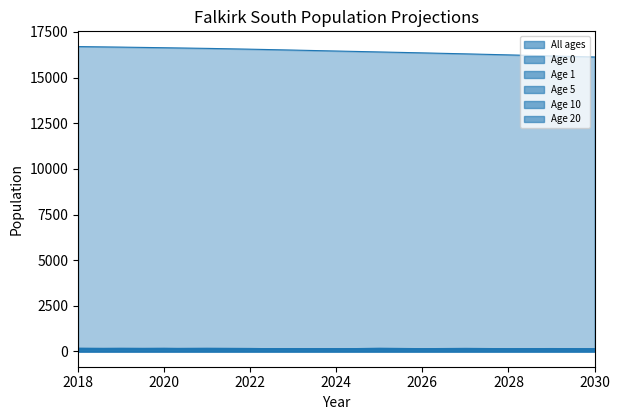

Reading right to left, list all the values displayed in this chart.

All ages: 16130.9	16186.3	16246.7	16303.1	16356.5	16407.3	16458.0	16509.5	16558.4	16602.3	16638.2	16672.0	16701.0
Age 0: 122.3	122.0	122.3	122.5	122.8	122.5	123.0	123.3	124.5	125.3	126.5	126.4	138.0
Age 1: 121.8	122.1	122.3	122.6	122.3	122.8	123.2	124.6	125.4	126.4	126.4	138.0	128.0
Age 5: 121.0	121.5	121.9	123.3	123.8	124.7	125.0	135.5	128.1	123.0	157.3	153.7	145.0
Age 10: 117.3	117.8	127.4	122.1	119.2	148.5	146.6	139.6	166.4	177.7	166.8	178.0	165.0
Age 20: 151.6	161.0	153.2	170.6	155.1	178.0	142.7	152.8	148.5	129.9	172.8	146.0	179.0